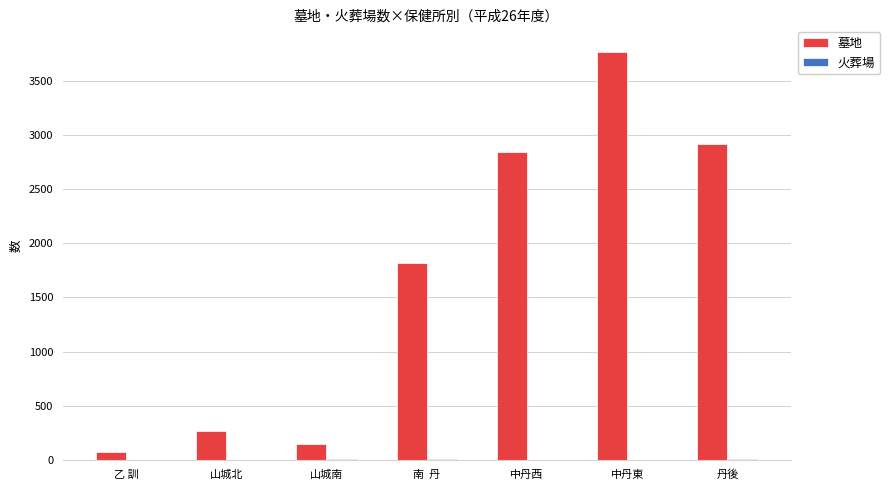

What value does the 墓地 series have at 中丹東?

3763